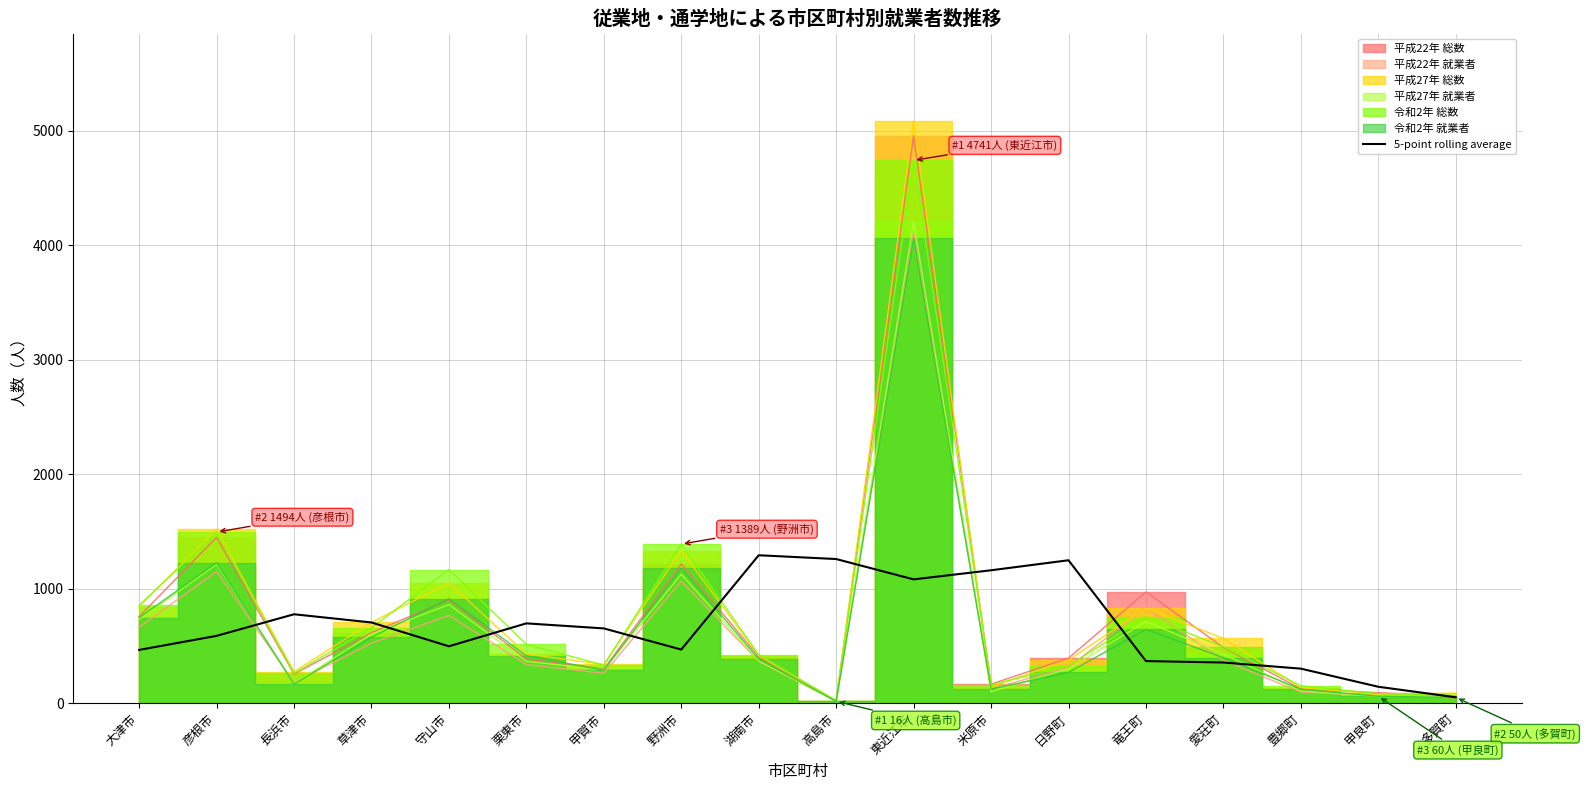

True or false: 5-point rolling average has a value of 1248.3 at 日野町.

True